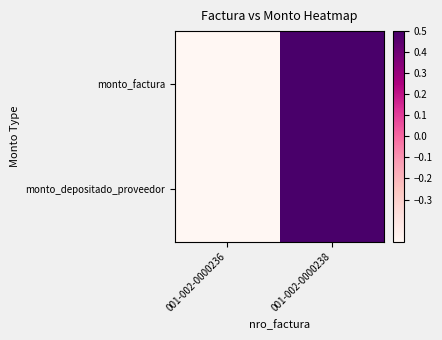

Count the number of data series in this chart.

2